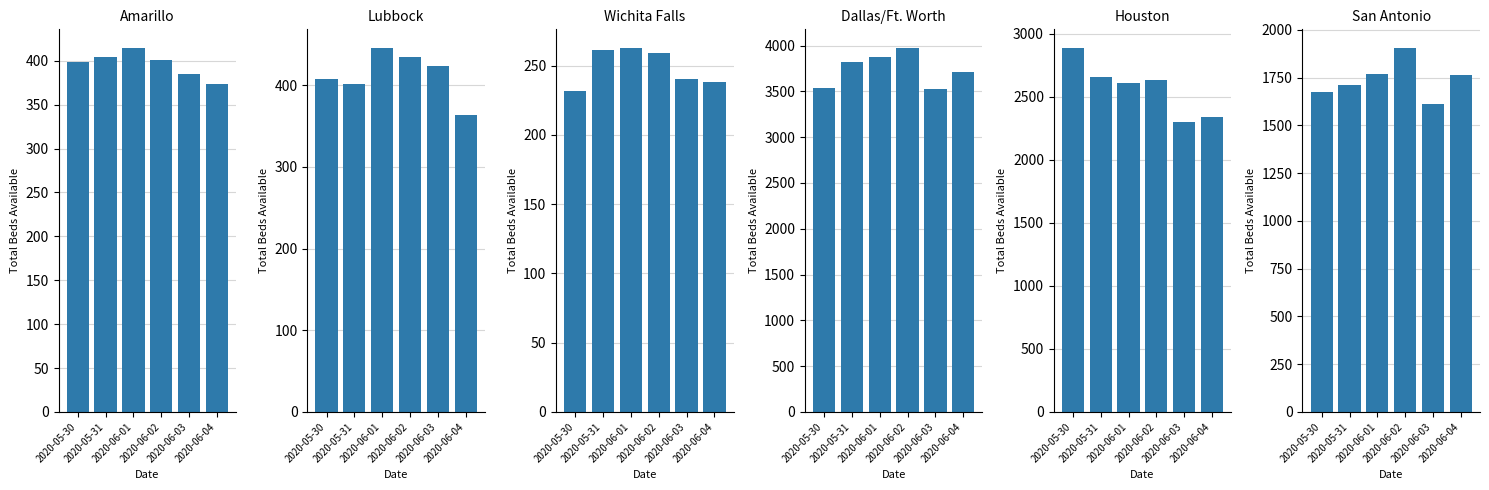

List the series in order of their peak value, lowest first.

Wichita Falls, Amarillo, Lubbock, San Antonio, Houston, Dallas/Ft. Worth